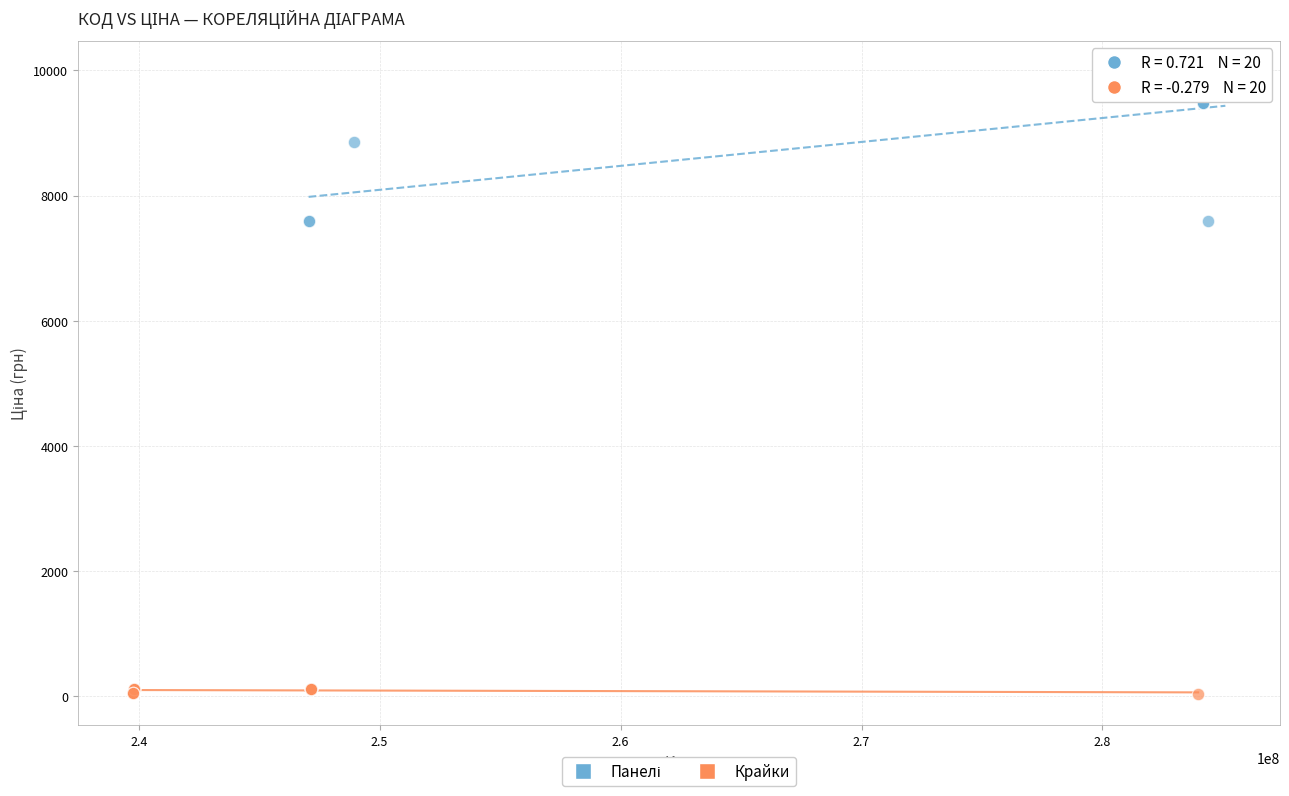

Which series contains the lowest Y value?

Крайки